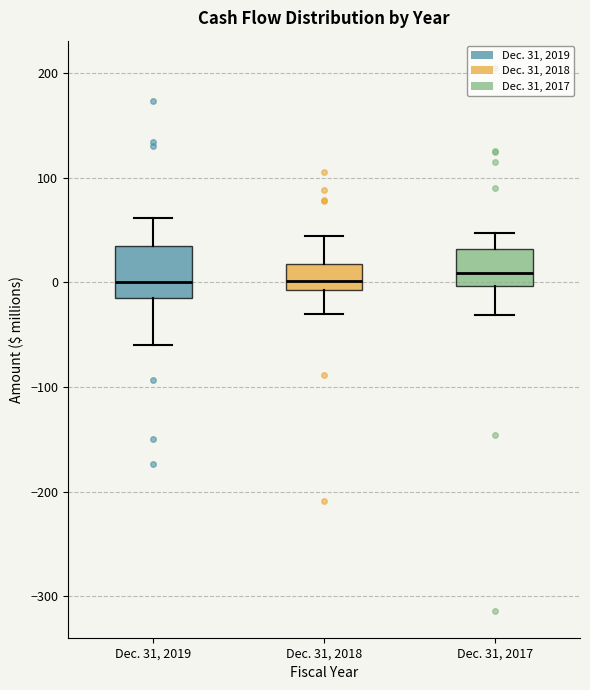

Where does the upper whisker of the box for Dec. 31, 2017 end on the y-axis? The values are not printed on the chart, so give them approximately, as read against the axis.

50